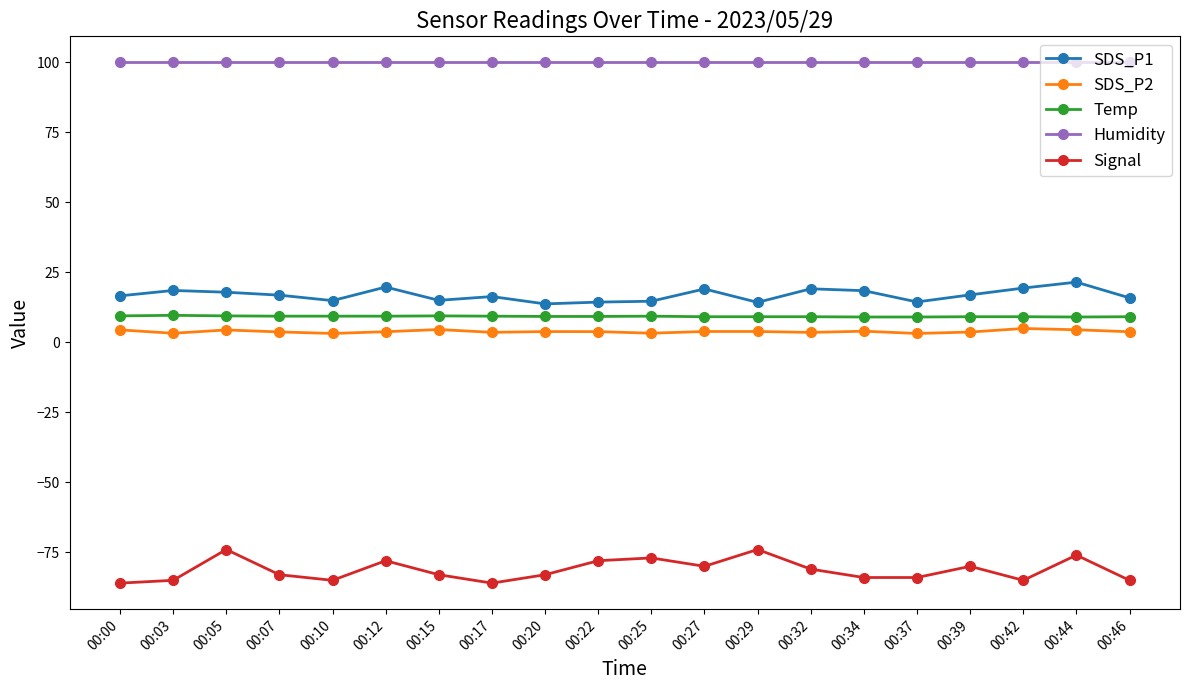

What is the maximum value shown in the chart?

99.9